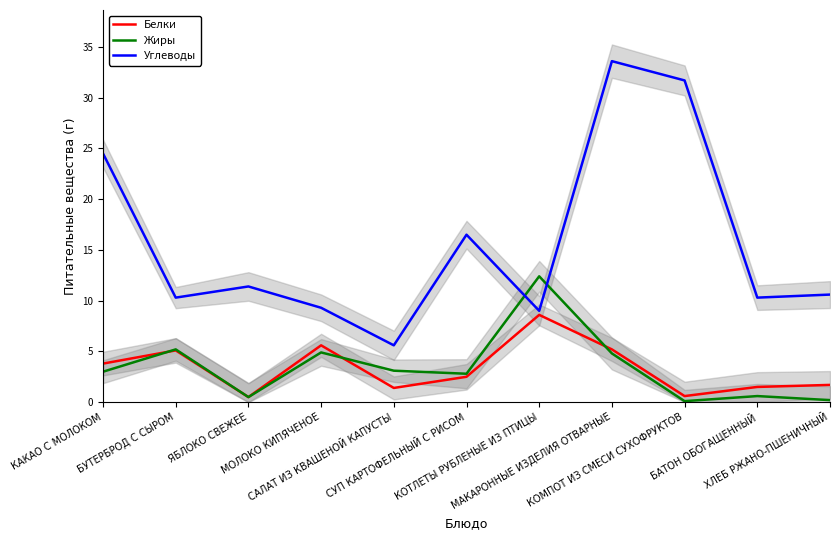

What is the highest value of the Белки series?

8.6